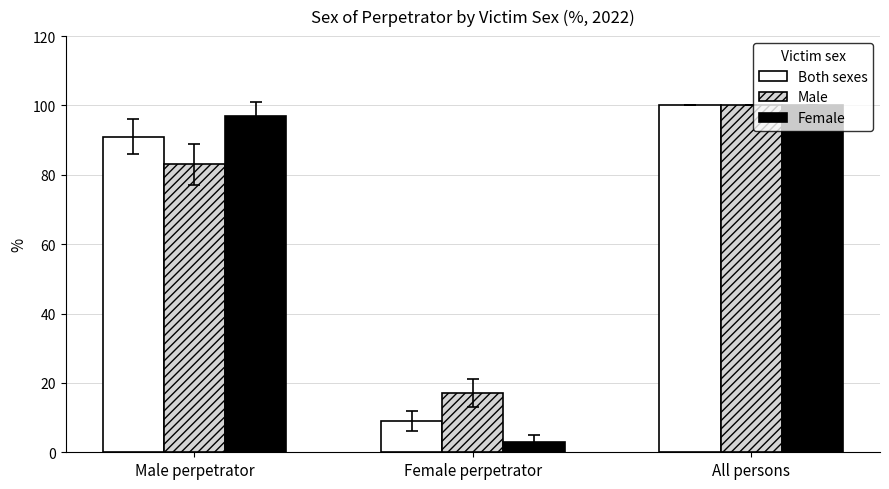

Read the Both sexes value at Male perpetrator, to the nearest 5.

90